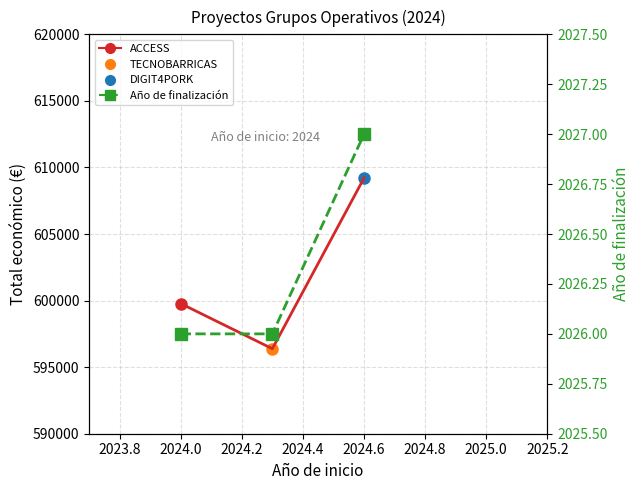

What is the minimum value for Total económico (line)?

596384